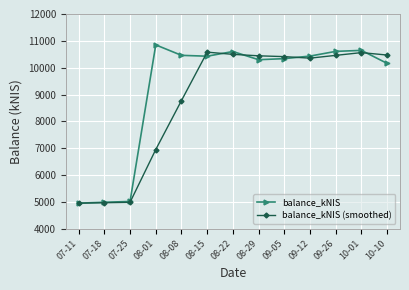

Is it true that balance_kNIS (smoothed) equals 8775.3 at 08-08?

True